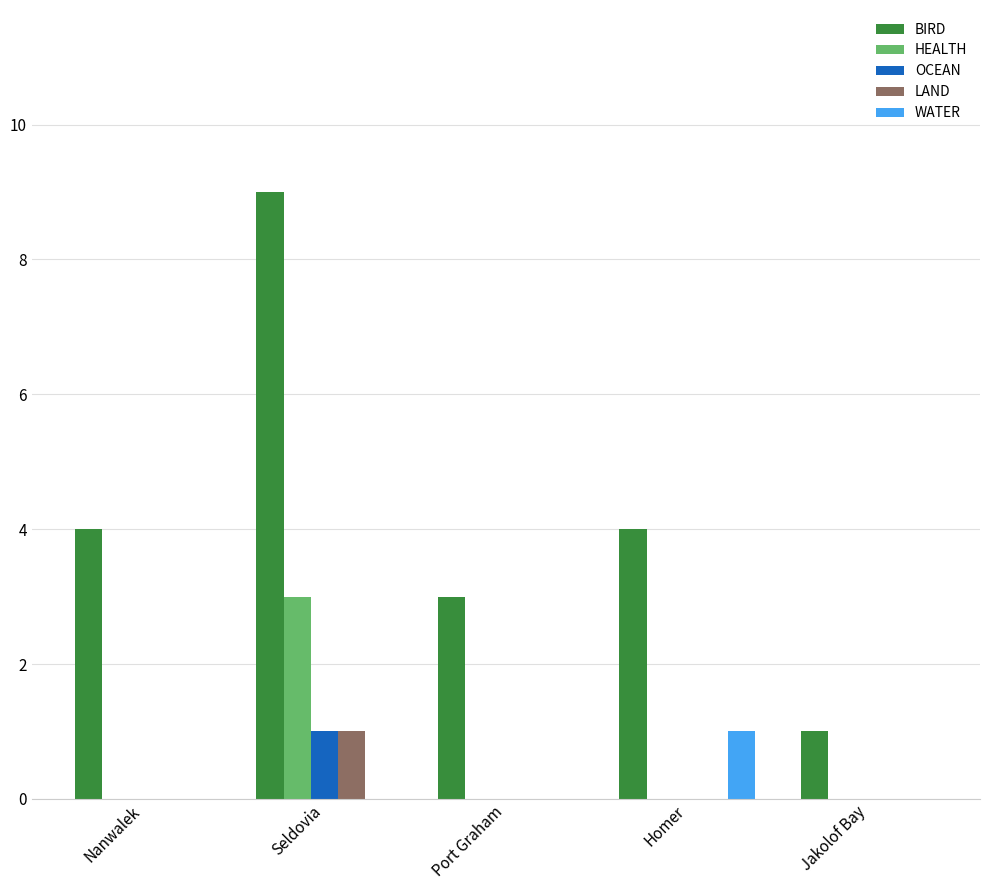

What are all the series names shown in the legend?

BIRD, HEALTH, OCEAN, LAND, WATER